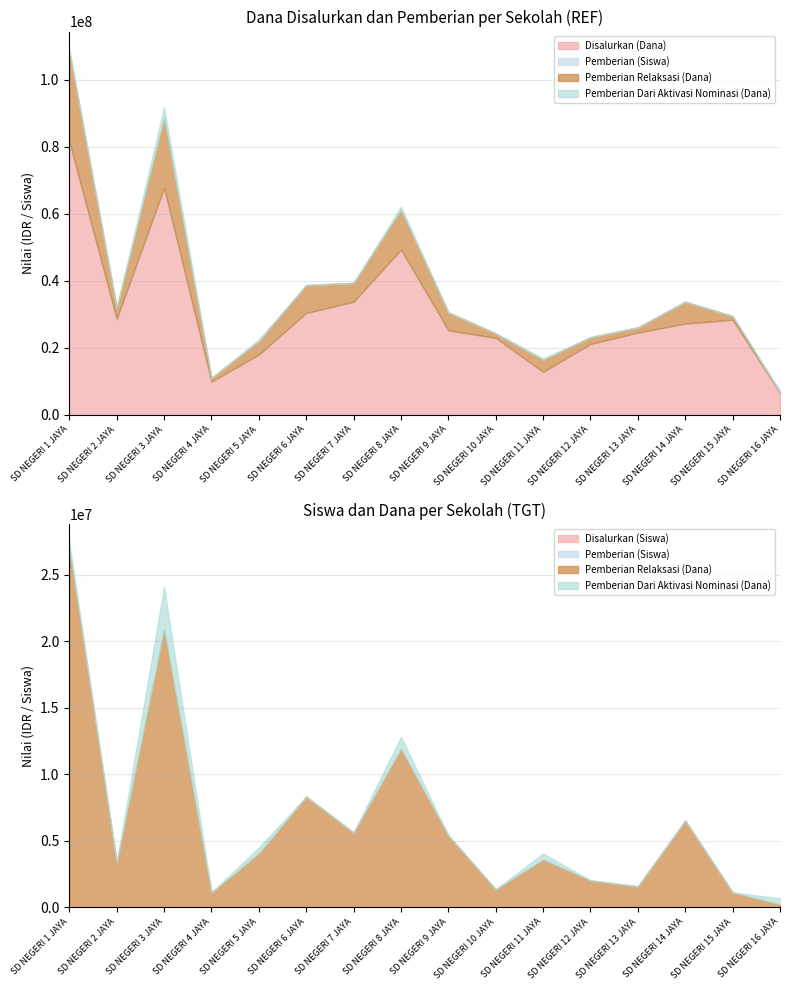

What is the label of the 4th point from the right?

SD NEGERI 13 JAYA